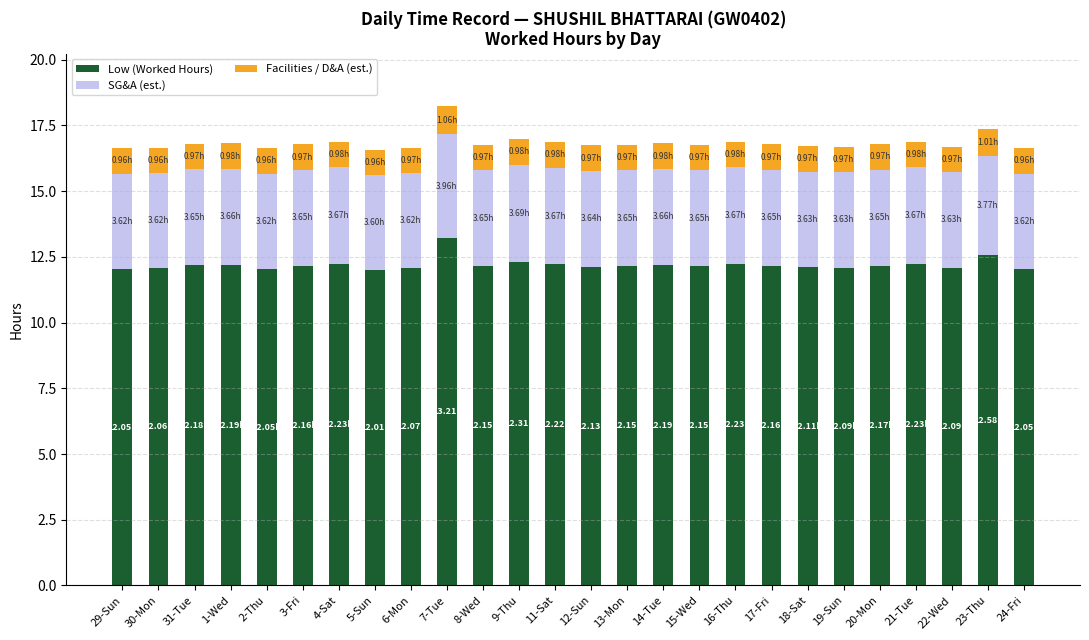

What is the total value across all series at 29-Sun?

16.6